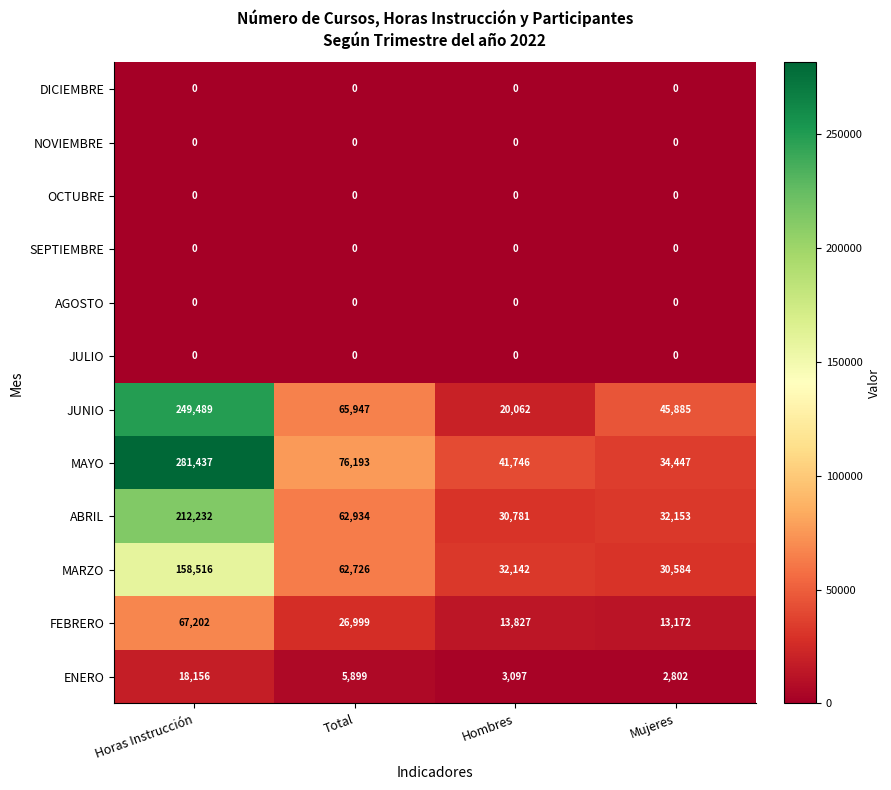

What is the total value across all series at Total?

300698